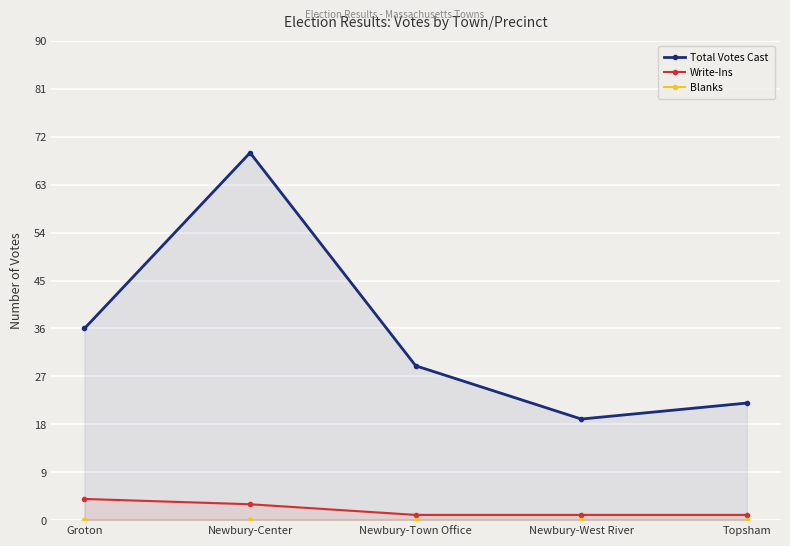

What is the greatest value displayed?

69